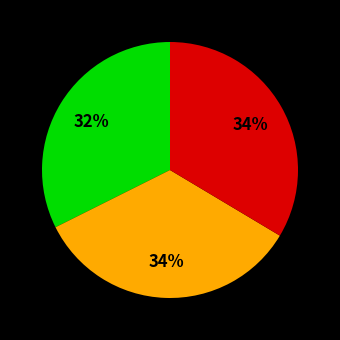

Does any single category account for the majority?

No